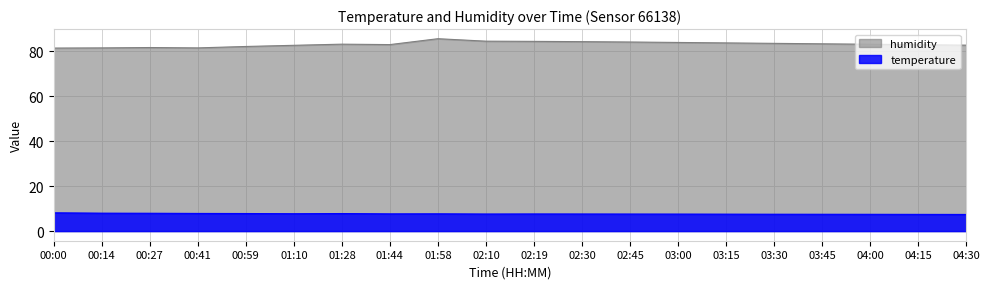

What is the spread (max minus min) of values at 00:59?

74.4